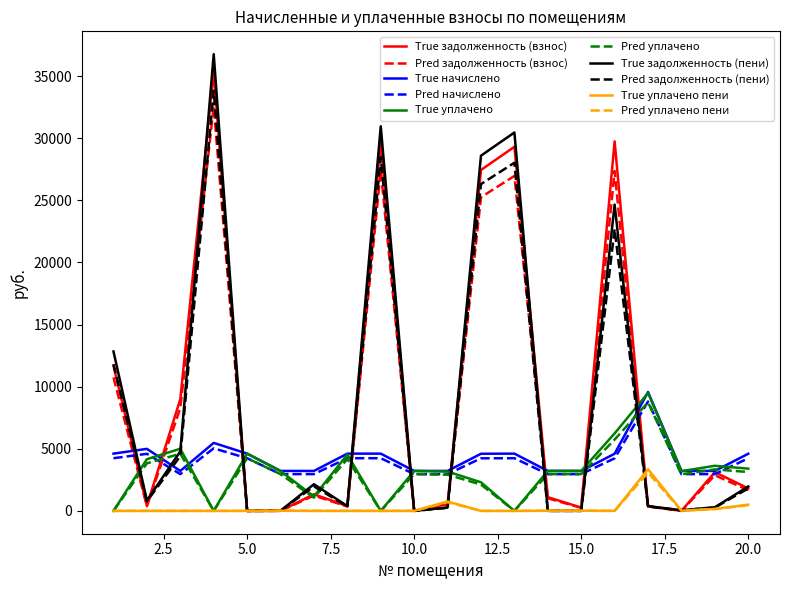

What is the highest value of the Pred задолженность (взнос) series?

32558.9